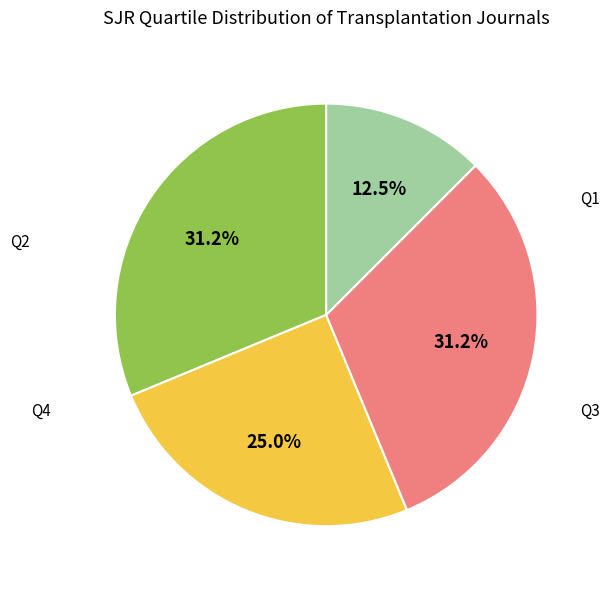

Do Q1 and Q3 together represent more than half of the pie?

Yes